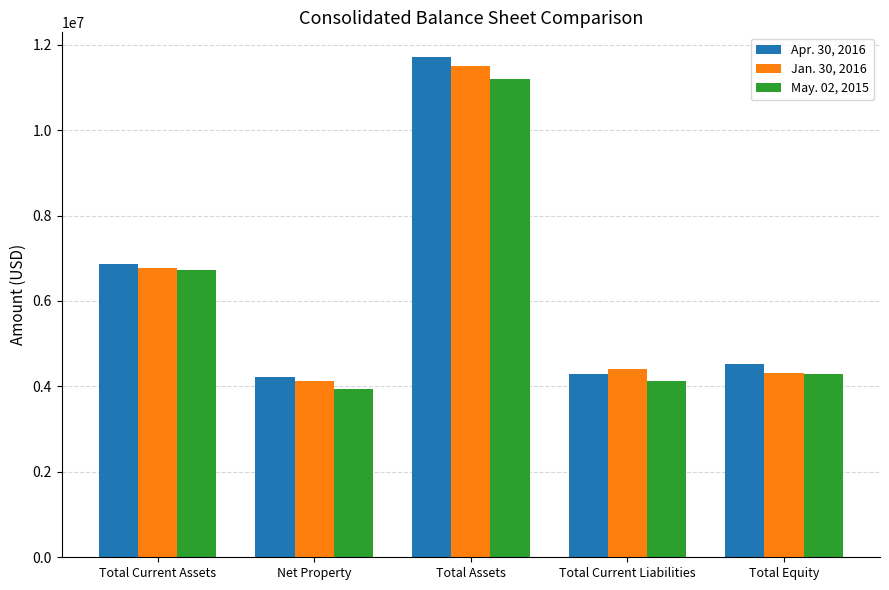

List the series in order of their overall mean, lowest first.

May. 02, 2015, Jan. 30, 2016, Apr. 30, 2016